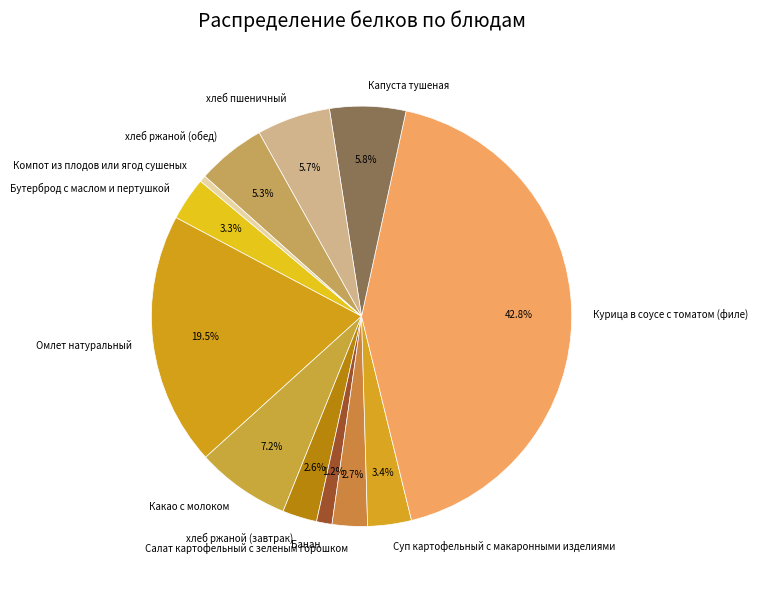

Which category has the biggest portion of the pie?

Курица в соусе с томатом (филе)